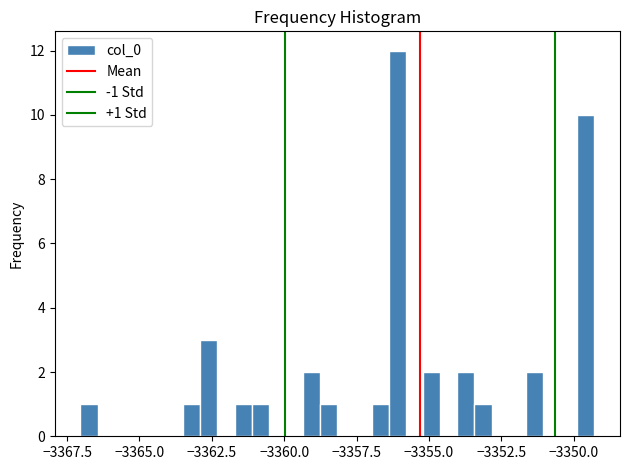

Read against the x-axis, roughly where is the centre of the tallest bar?

-3356.0